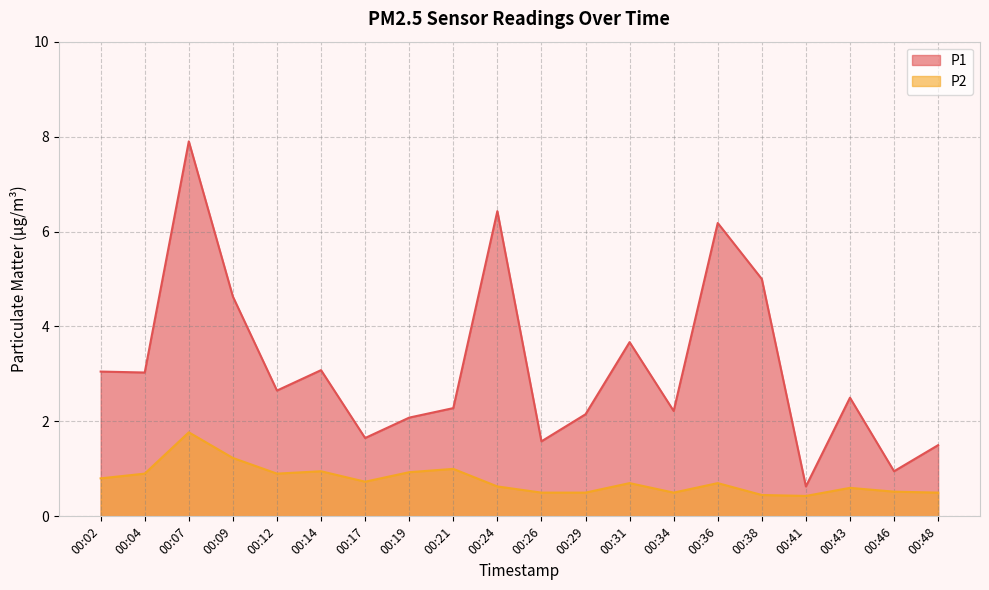

List the series in order of their peak value, lowest first.

P2, P1